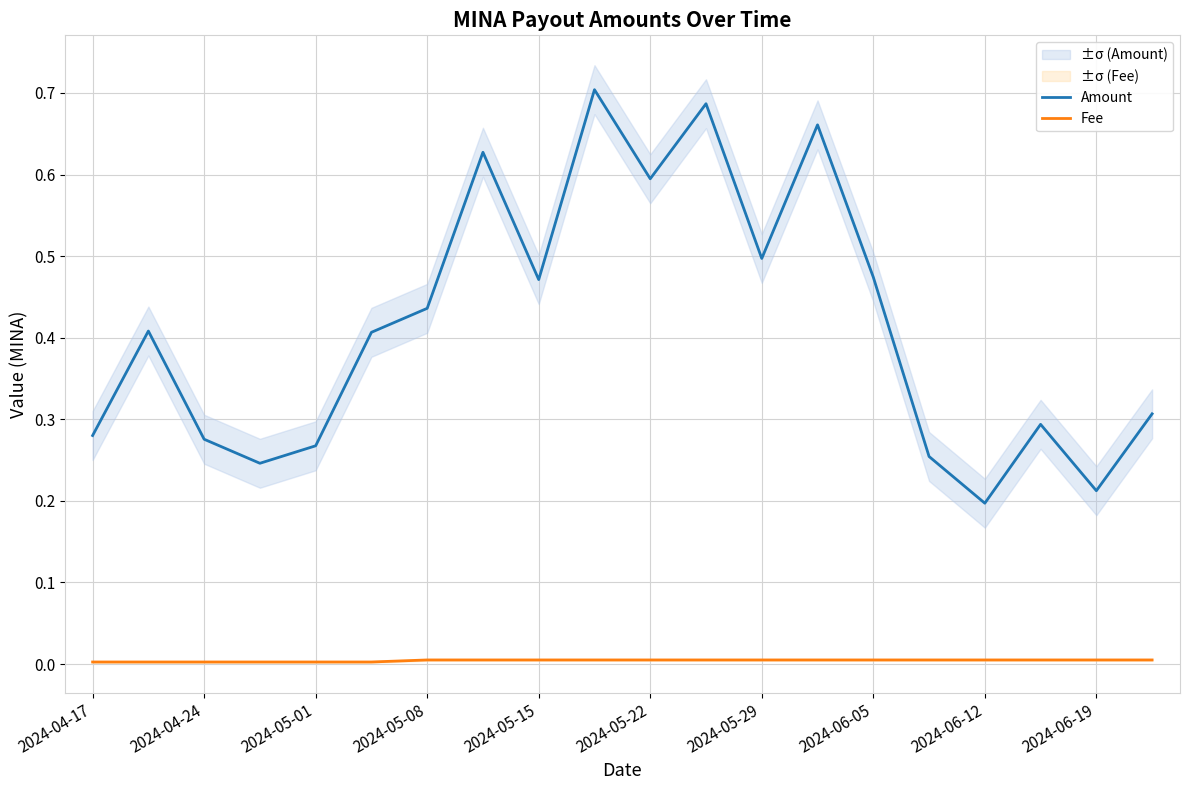

How many lines are shown in the chart?

2